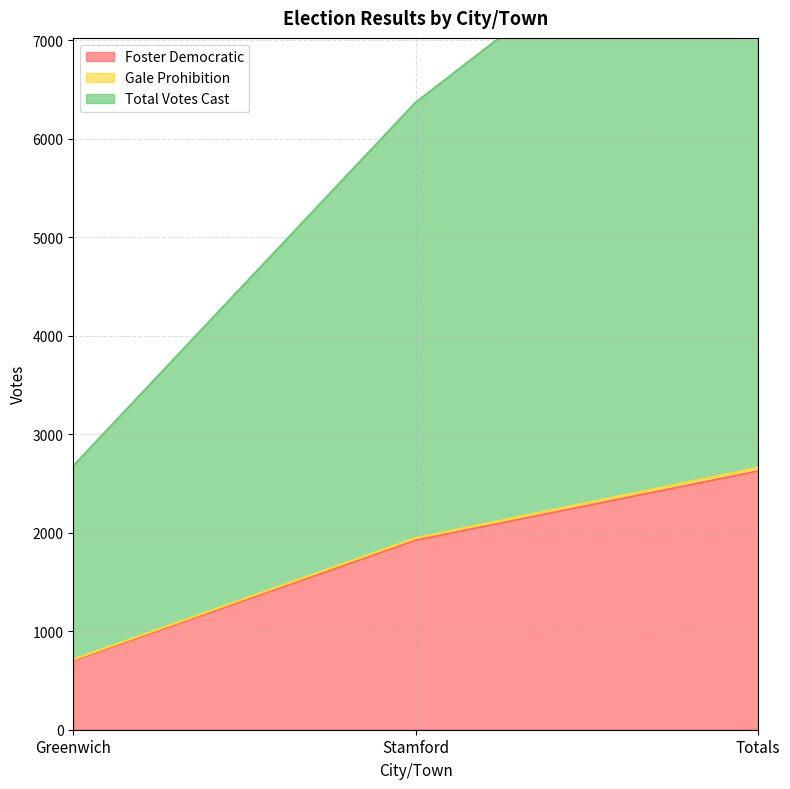

At which category is the sum across all series the highest?

Totals